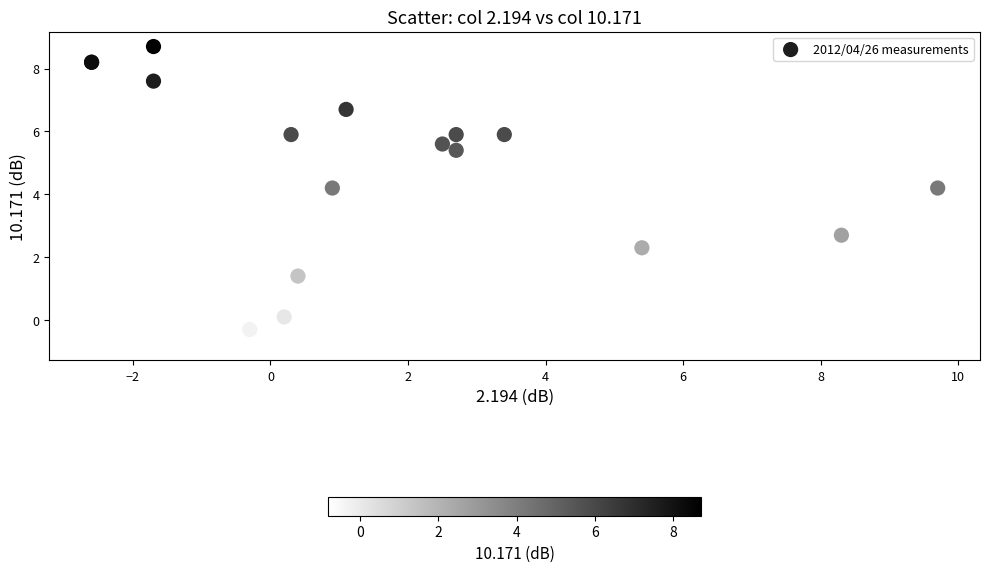

What Y value in the scatter plot is closest to 3?

2.7